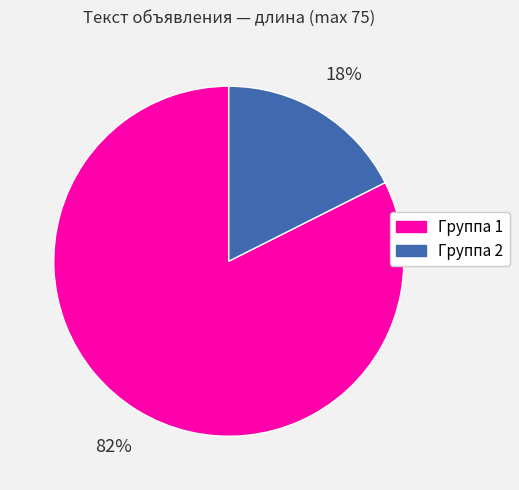

Does any single category account for the majority?

Yes